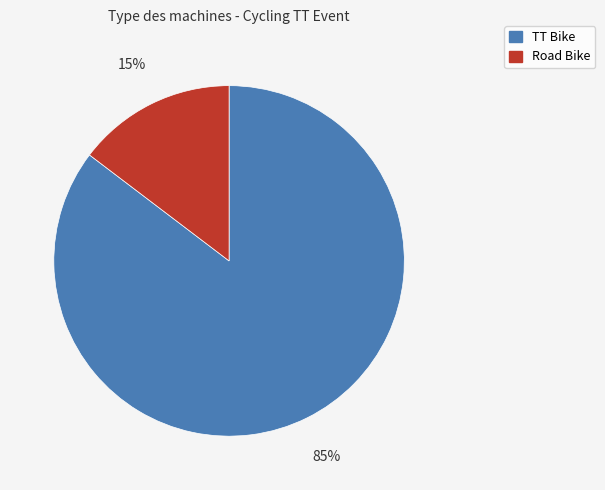

Rank the categories by value from lowest to highest.

Road Bike, TT Bike